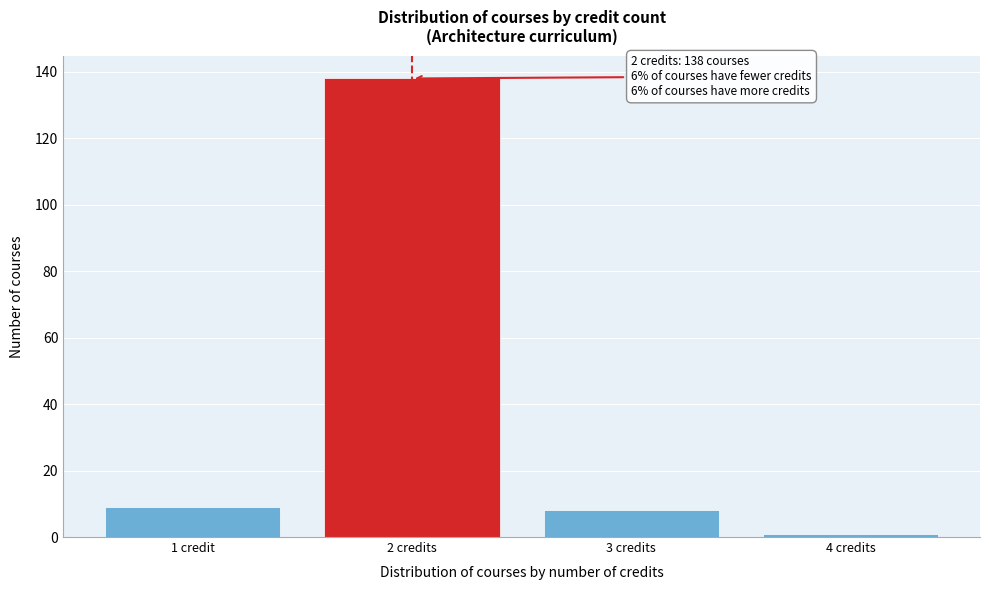

Reading left to right, extract all data points from this chart.

9	138	8	1